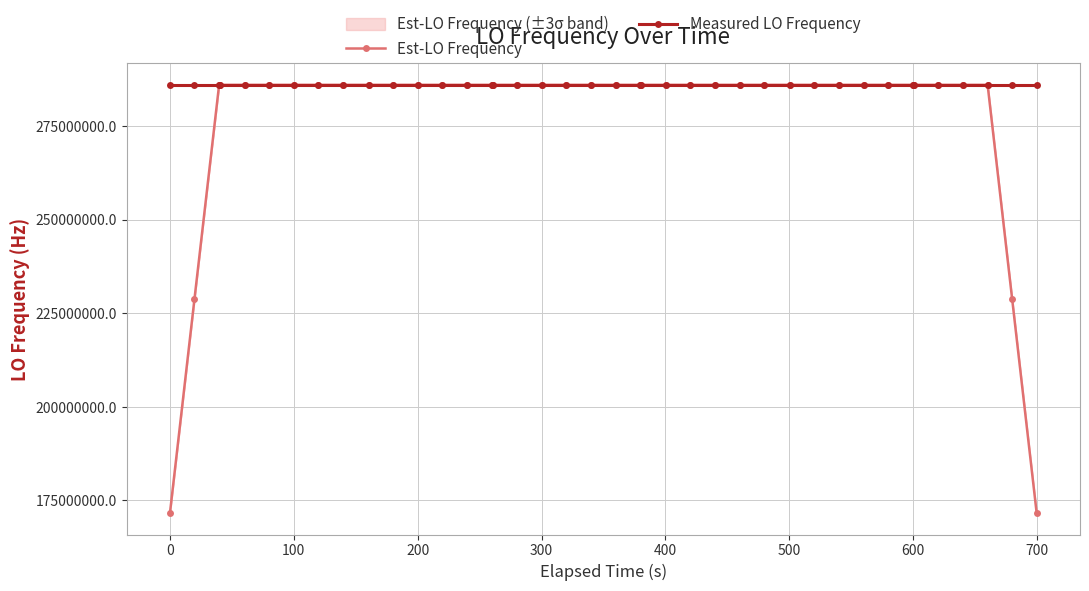

What is the value of the Est-LO Frequency point at the 15th from the left?

286046998.5